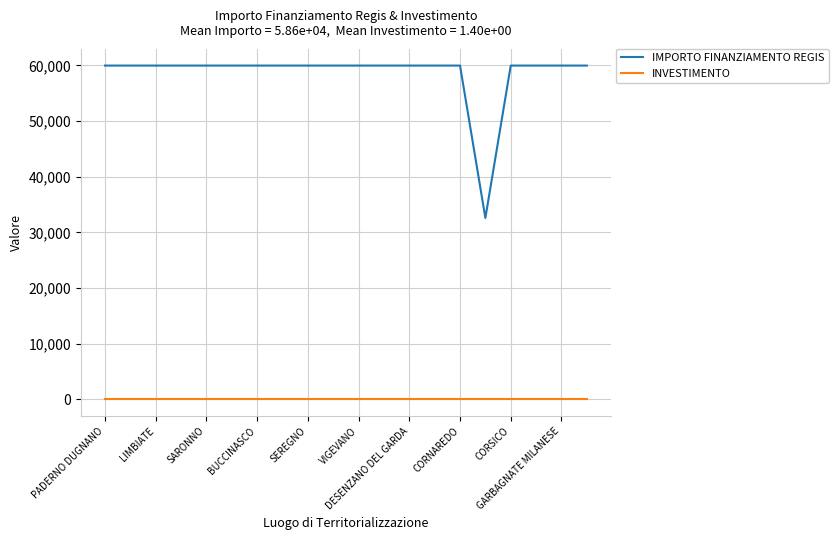

What is the lowest value of the IMPORTO FINANZIAMENTO REGIS series?

32589.0